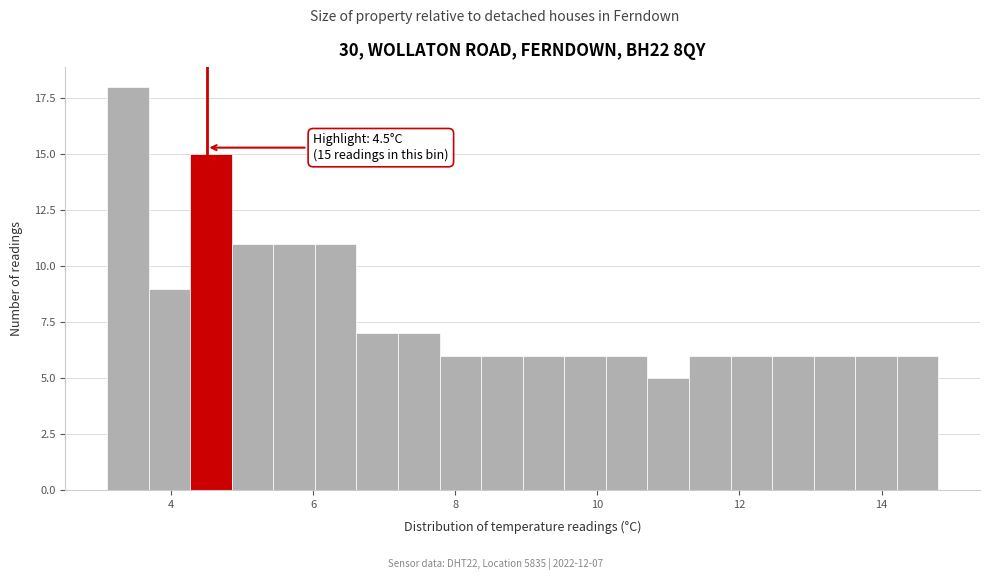

Around what value on the x-axis is the tallest bar? Give the approximate position of its centre, as read against the axis.

3.4